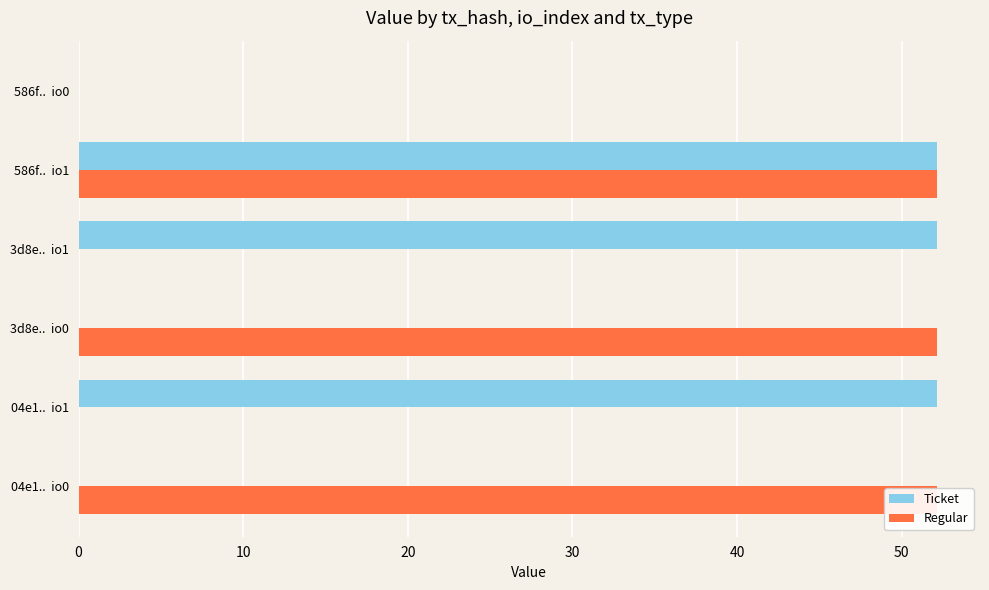

Is it true that Regular equals 0.0 at 3d8e.. io1?

False